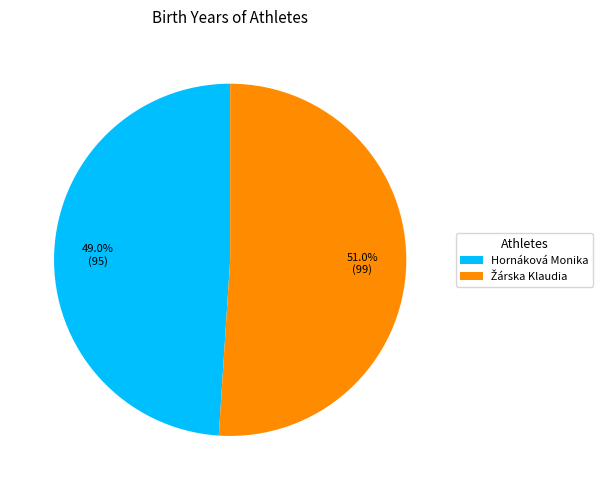

Is there any slice that represents more than half of the pie?

Yes